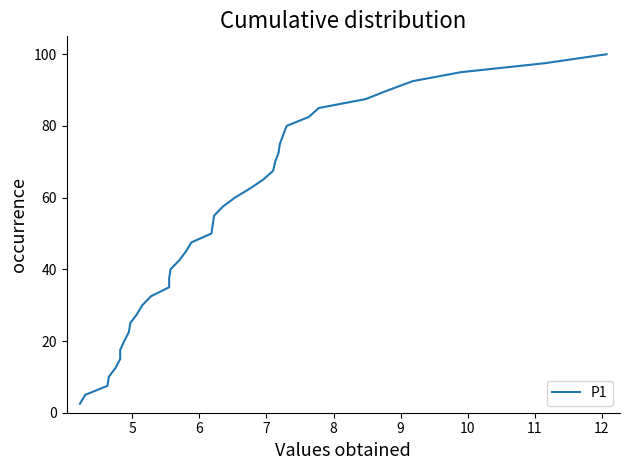

Reading right to left, list all the values displayed in this chart.

100.0	97.5	95.0	92.5	90.0	87.5	85.0	82.5	80.0	77.5	75.0	72.5	70.0	67.5	65.0	62.5	60.0	57.5	55.0	52.5	50.0	47.5	45.0	42.5	40.0	37.5	35.0	32.5	30.0	27.5	25.0	22.5	20.0	17.5	15.0	12.5	10.0	7.5	5.0	2.5